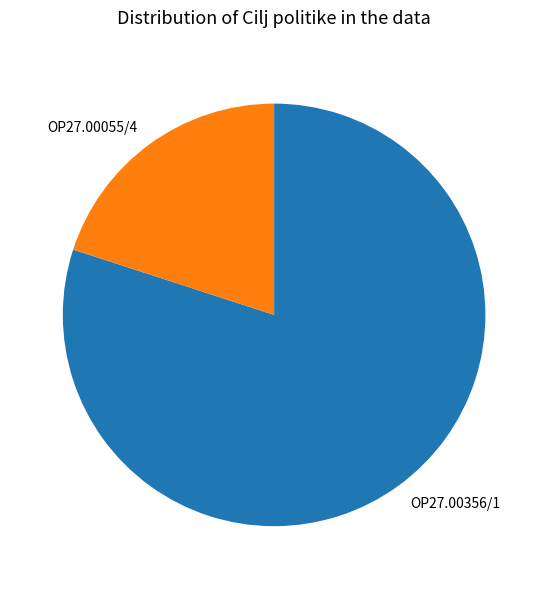

Is the sum of OP27.00055/4 and OP27.00356/1 greater than half?

Yes